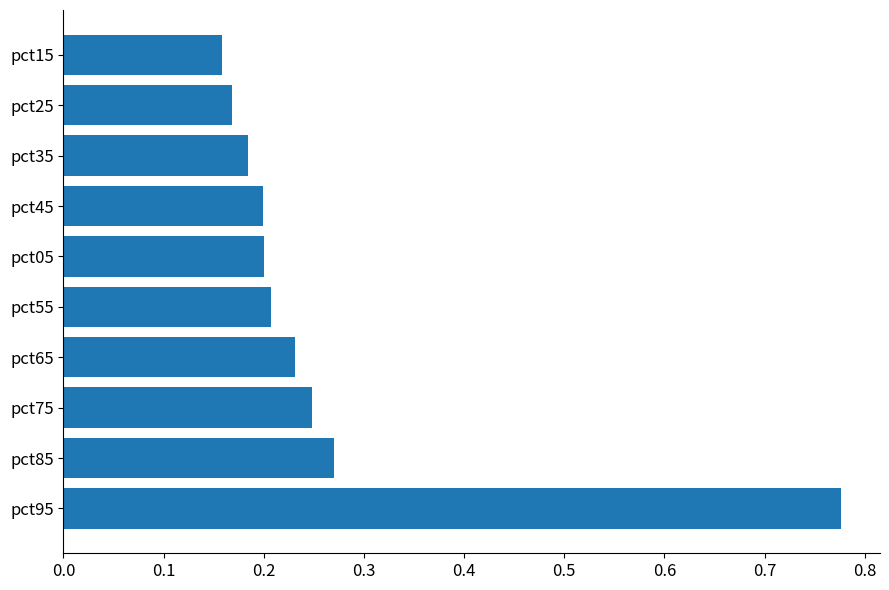

How many values are between 0 and 1?

10